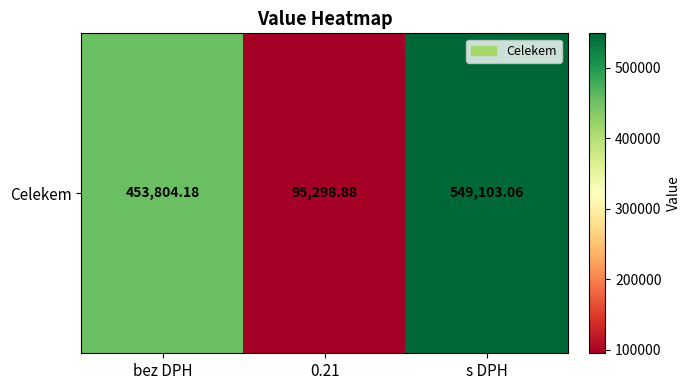

What is the difference between the second highest and minimum values?

358505.3